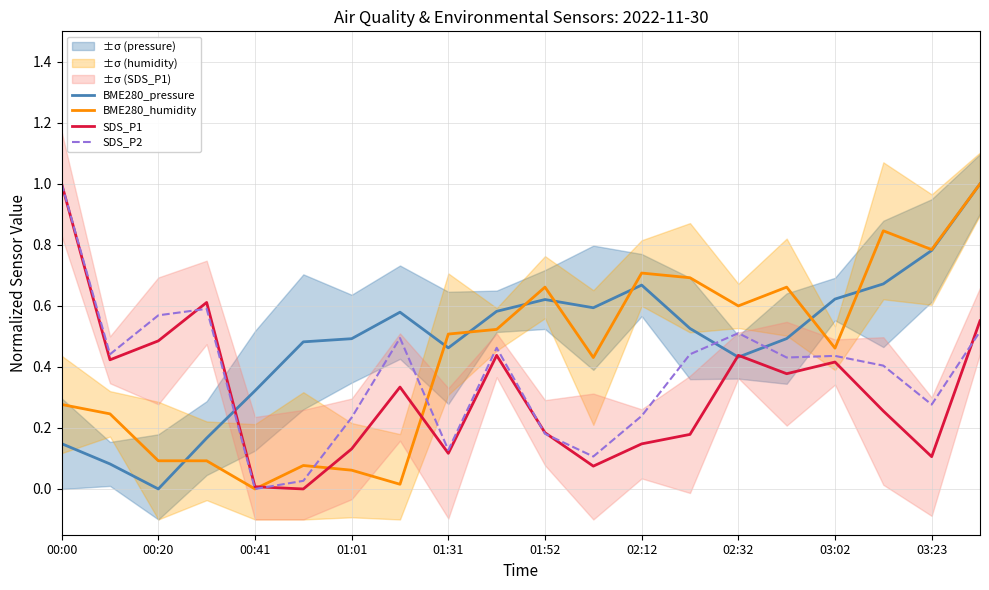

How many interior local peaks does the SDS_P2 series have?

5